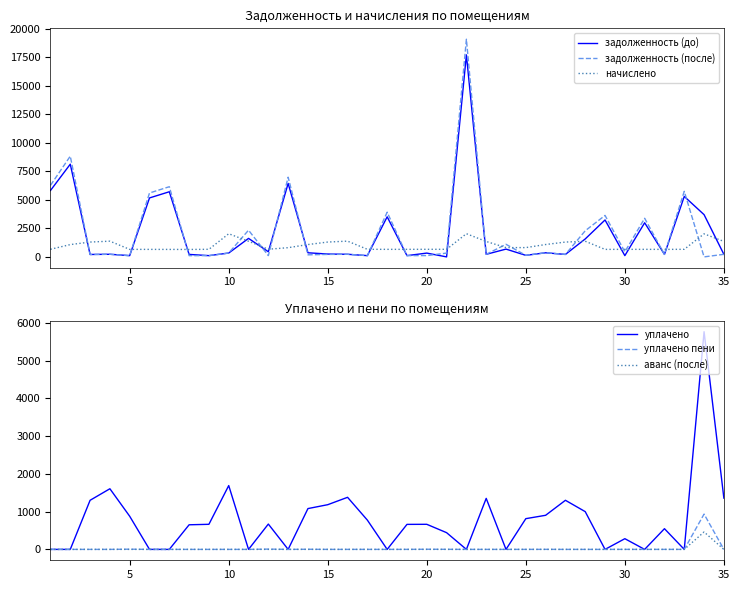

The value of уплачено at 20 is 440.3. True or false?

False